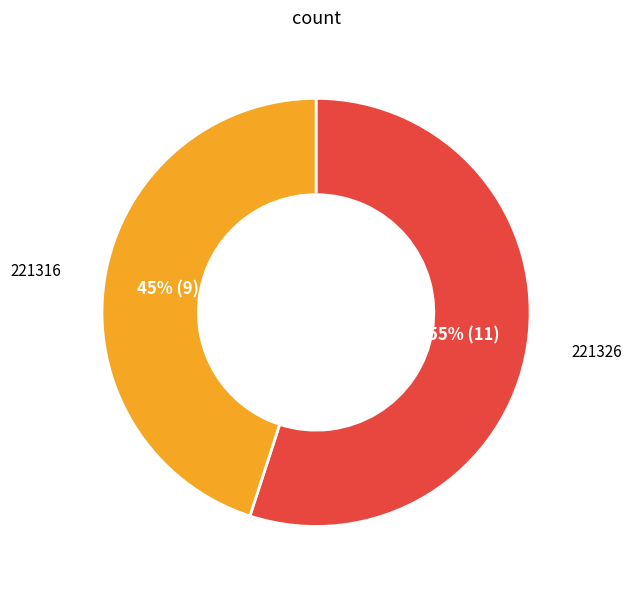

To the nearest percent, what is the average slice percentage?

50%